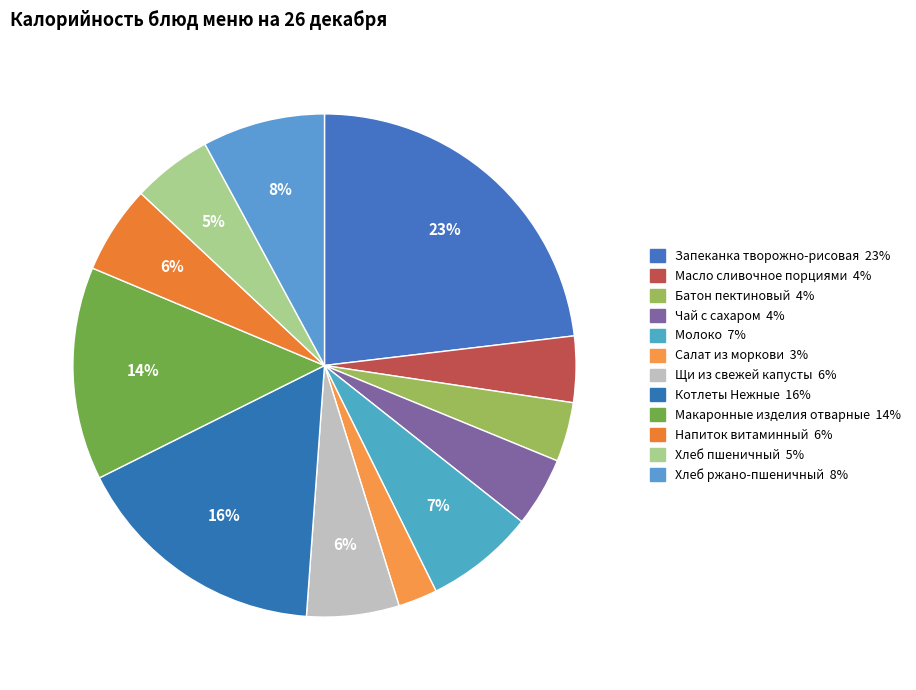

How many slices are in this pie chart?

12